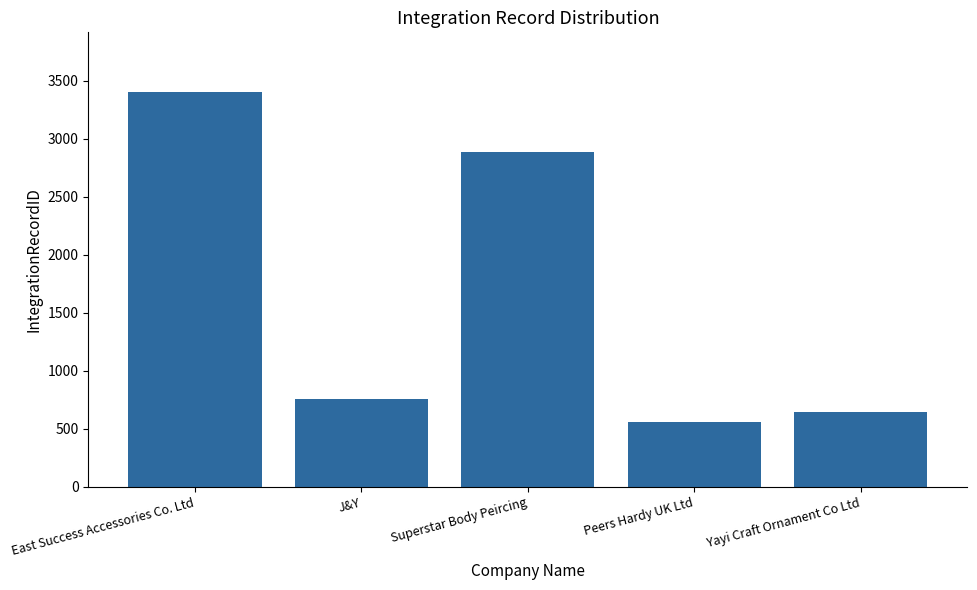

What is the maximum value shown in the chart?

3405